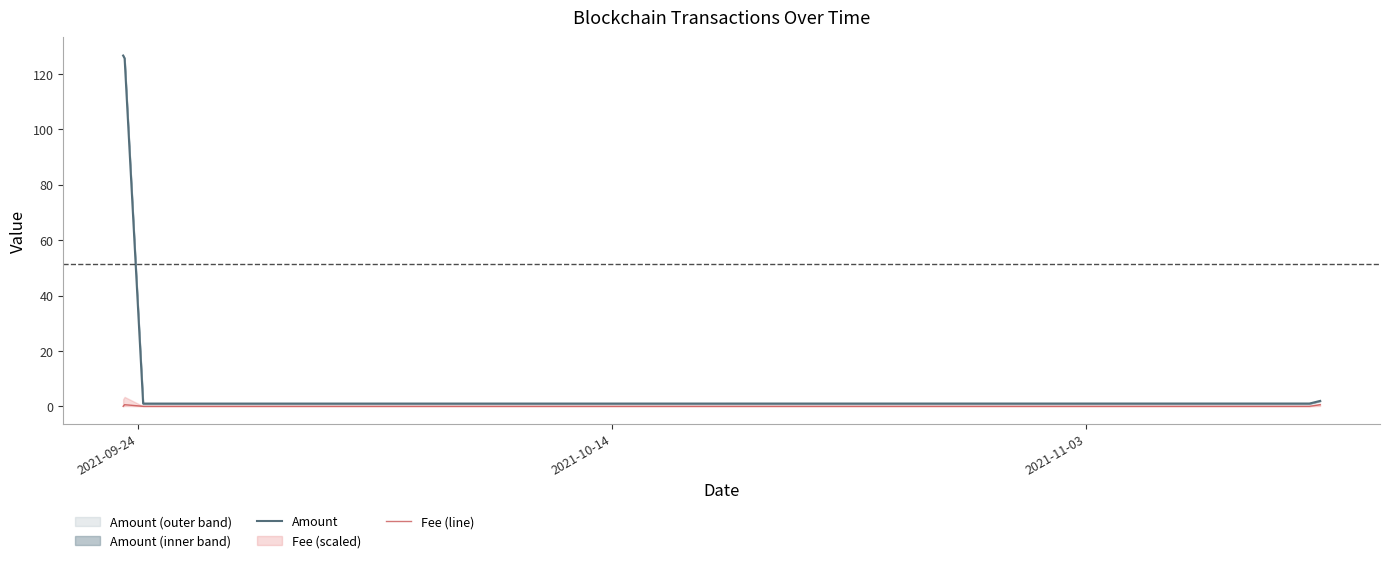

At 2021-11-03, list the series in order from largest to smallest.

Amount, Fee (line)